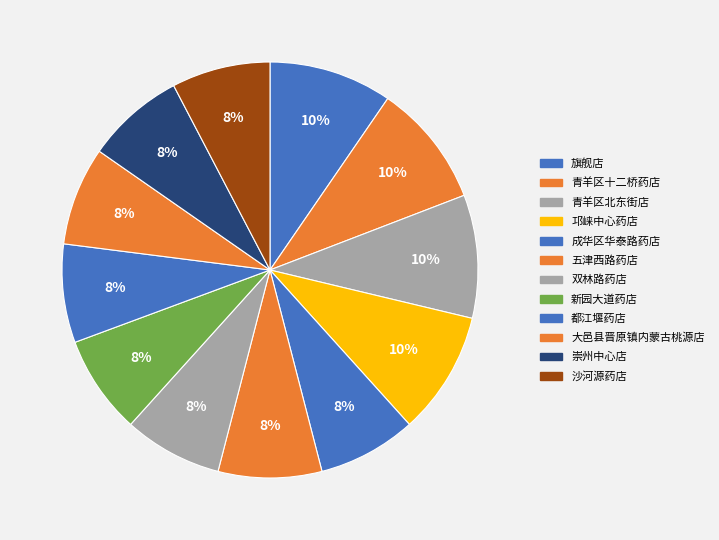

Is it true that 新园大道药店 is 8% of the pie?

True